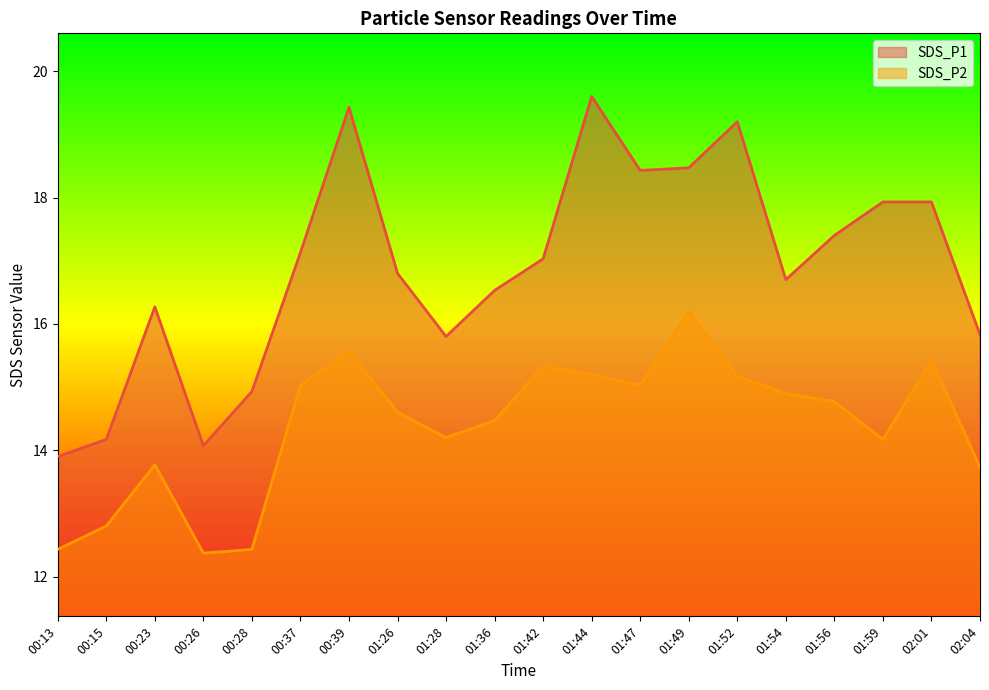

True or false: SDS_P1 and SDS_P2 intersect in this chart.

False